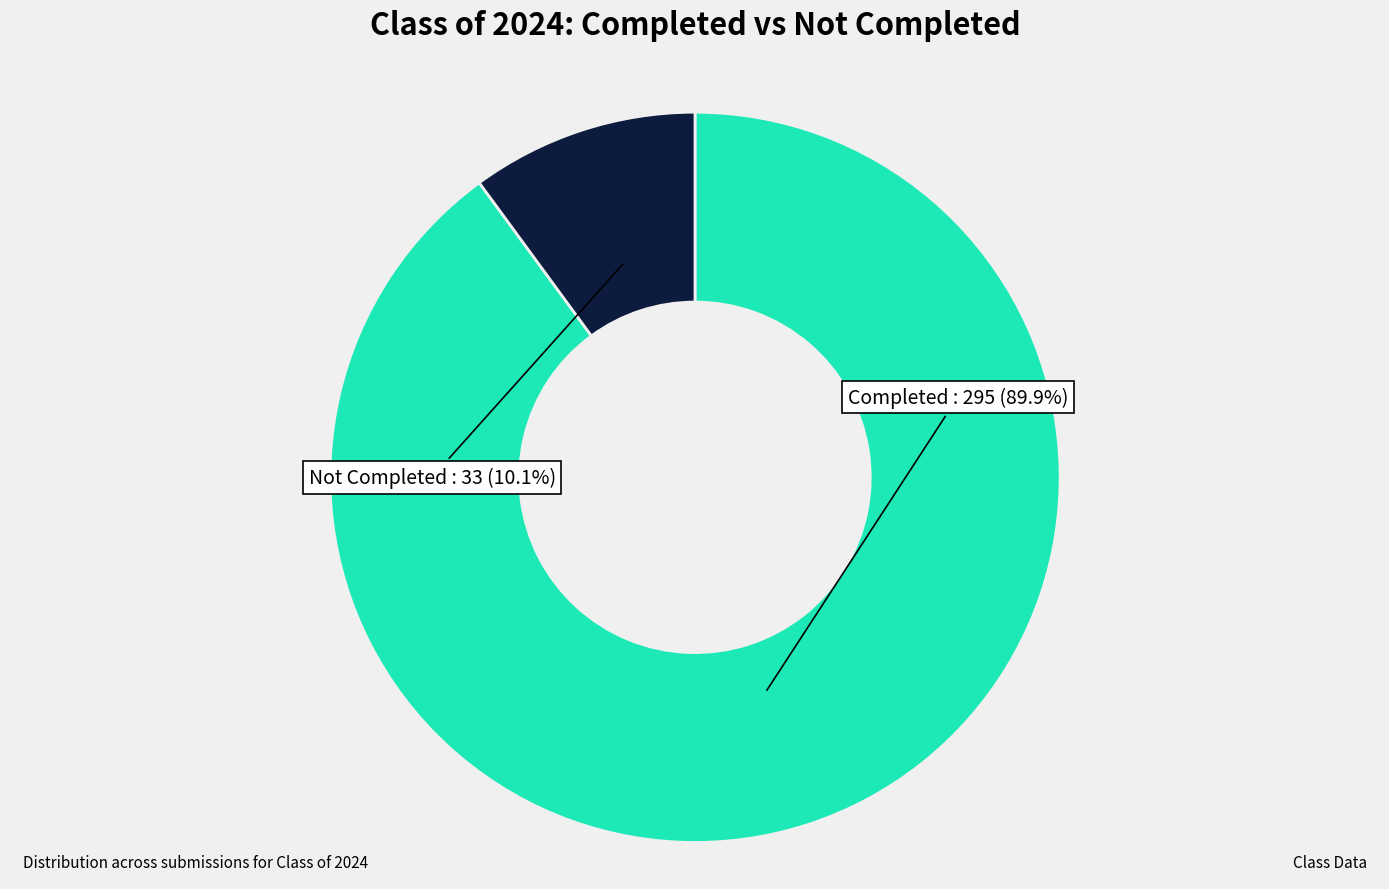

How many segments does this pie chart have?

2